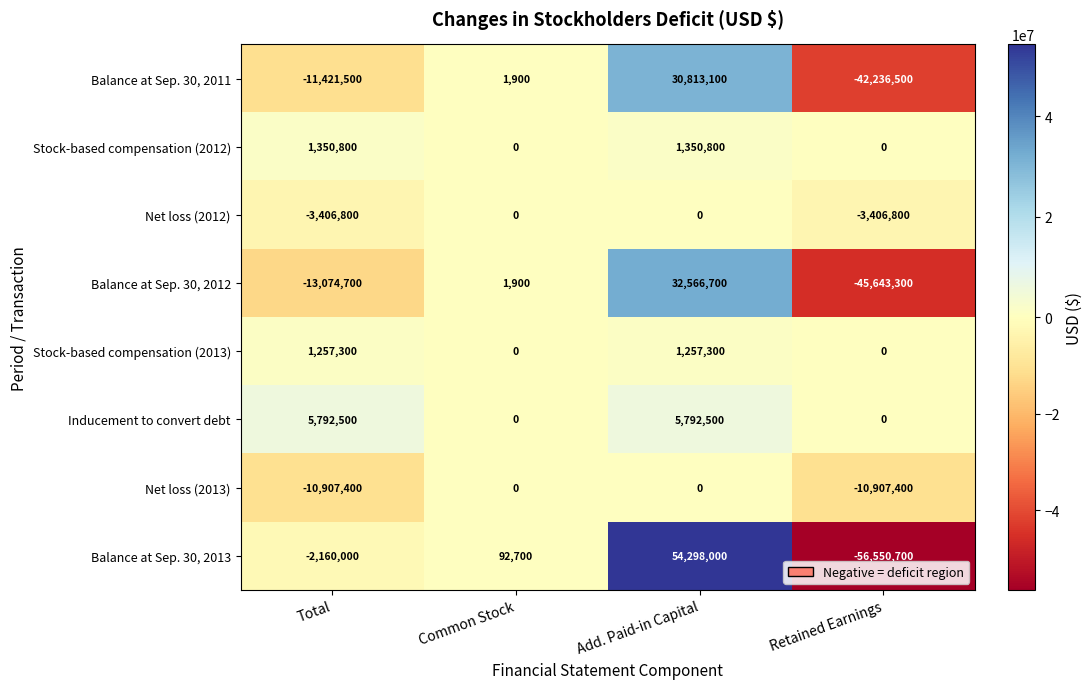

Which series changed the most between Total and Add. Paid-in Capital?

Balance at Sep. 30, 2013